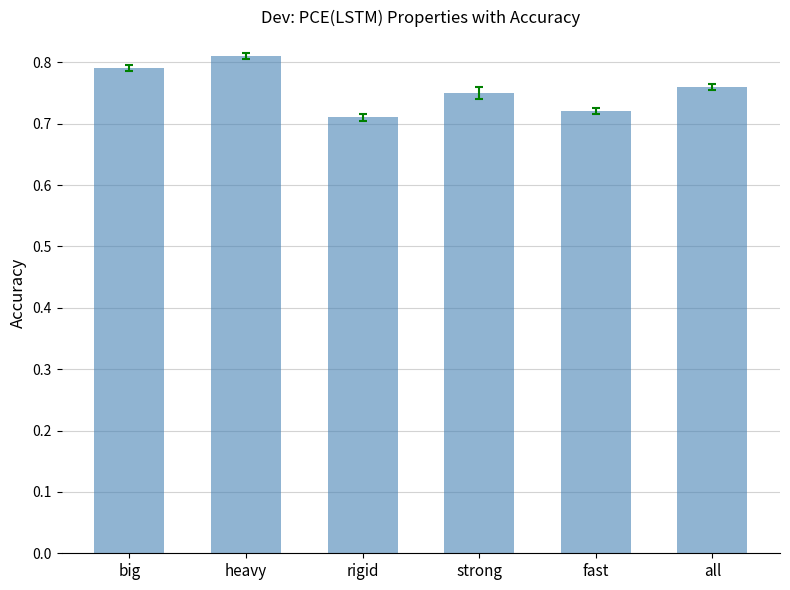

What is the sum of the values at all and fast?

1.5